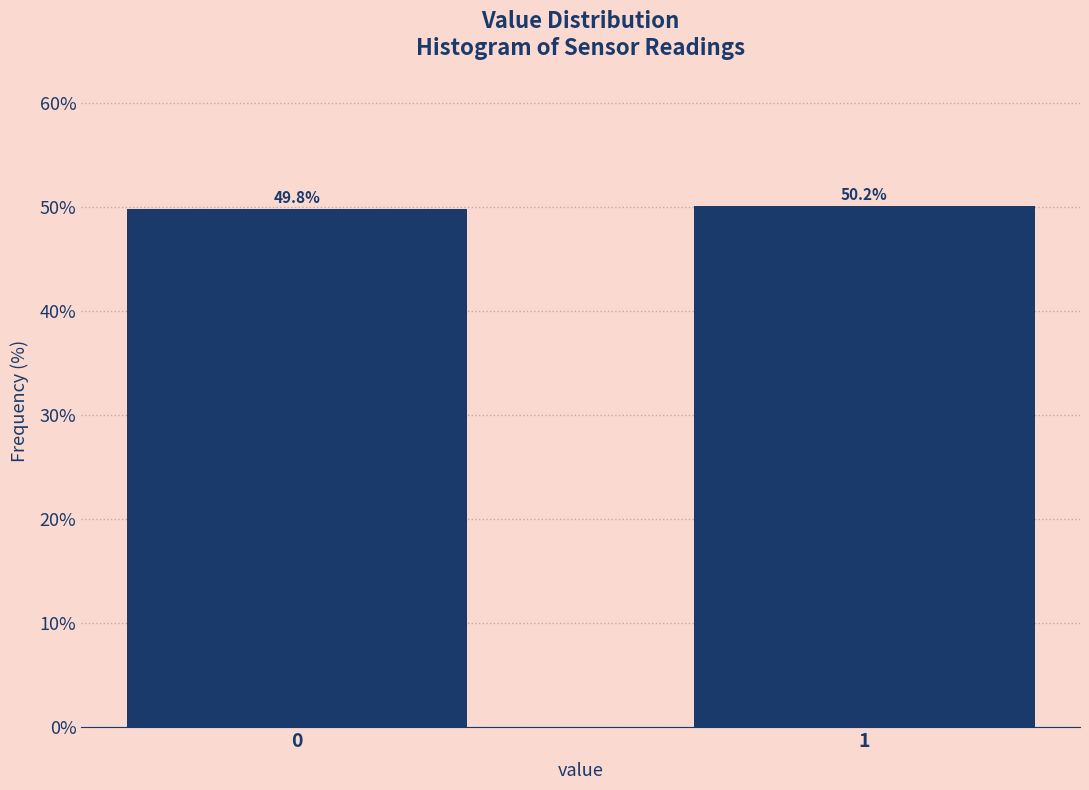

Reading right to left, extract all data points from this chart.

50.2	49.8